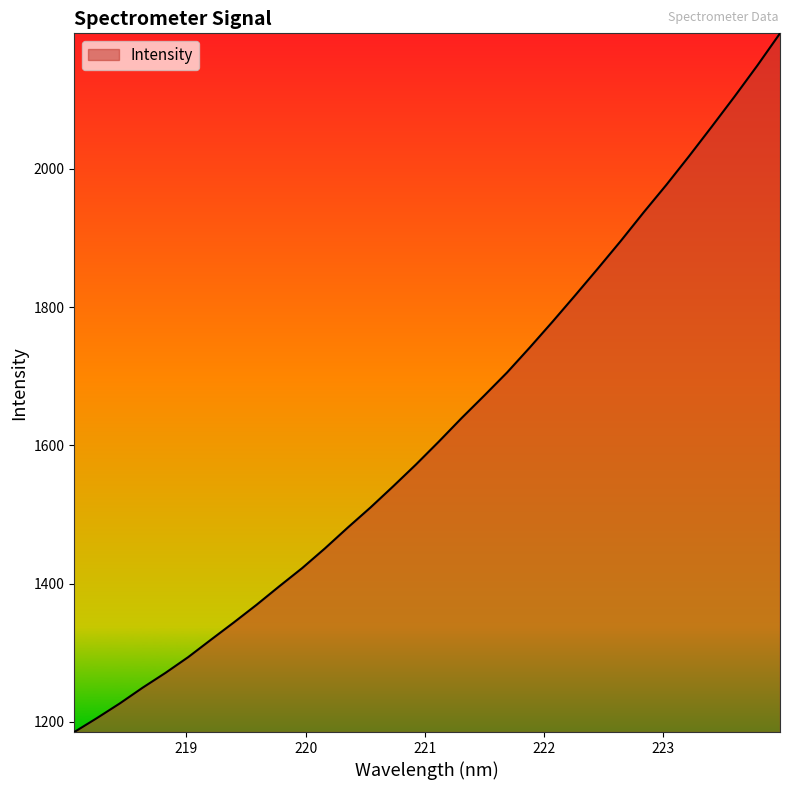

What is the smallest value displayed?

1185.3